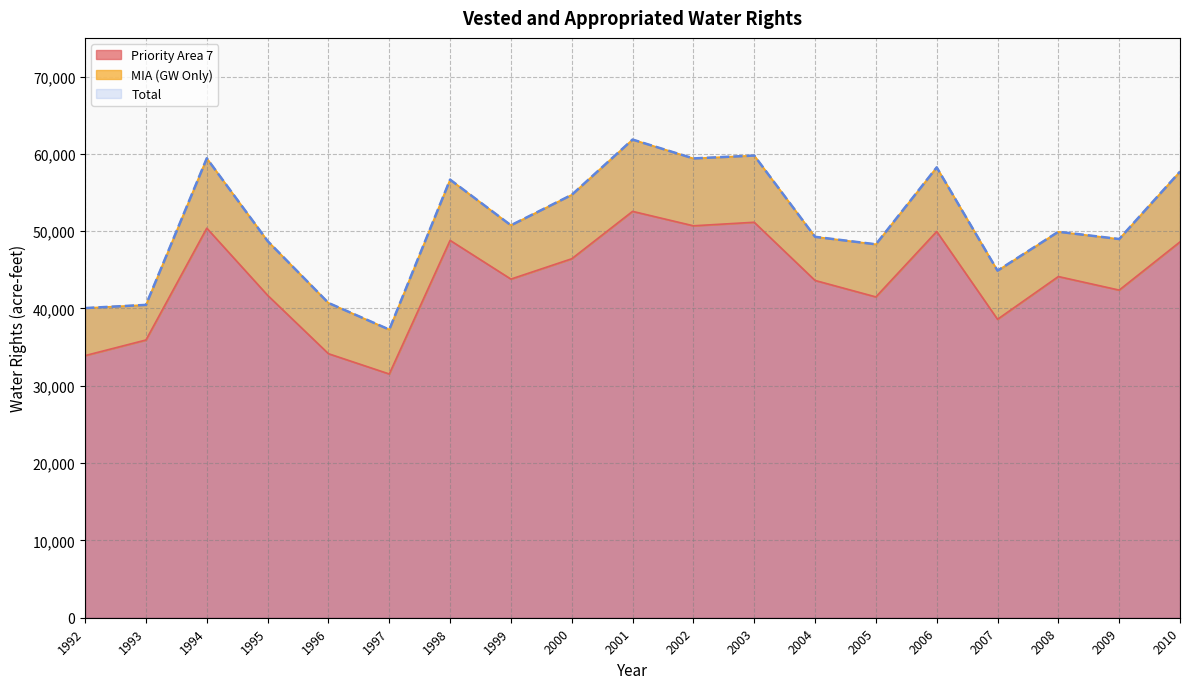

Is it true that Priority Area 7 equals 19602.7 at 1994?

False